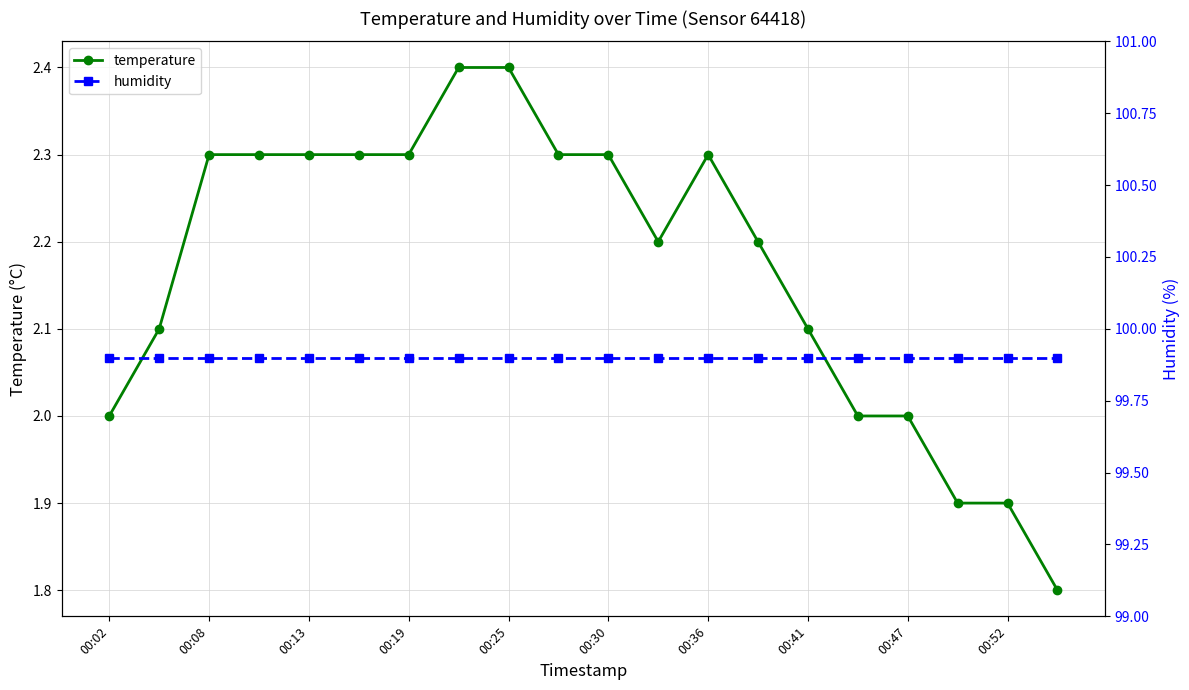

What is the value of the humidity point at the 5th from the left?

99.9